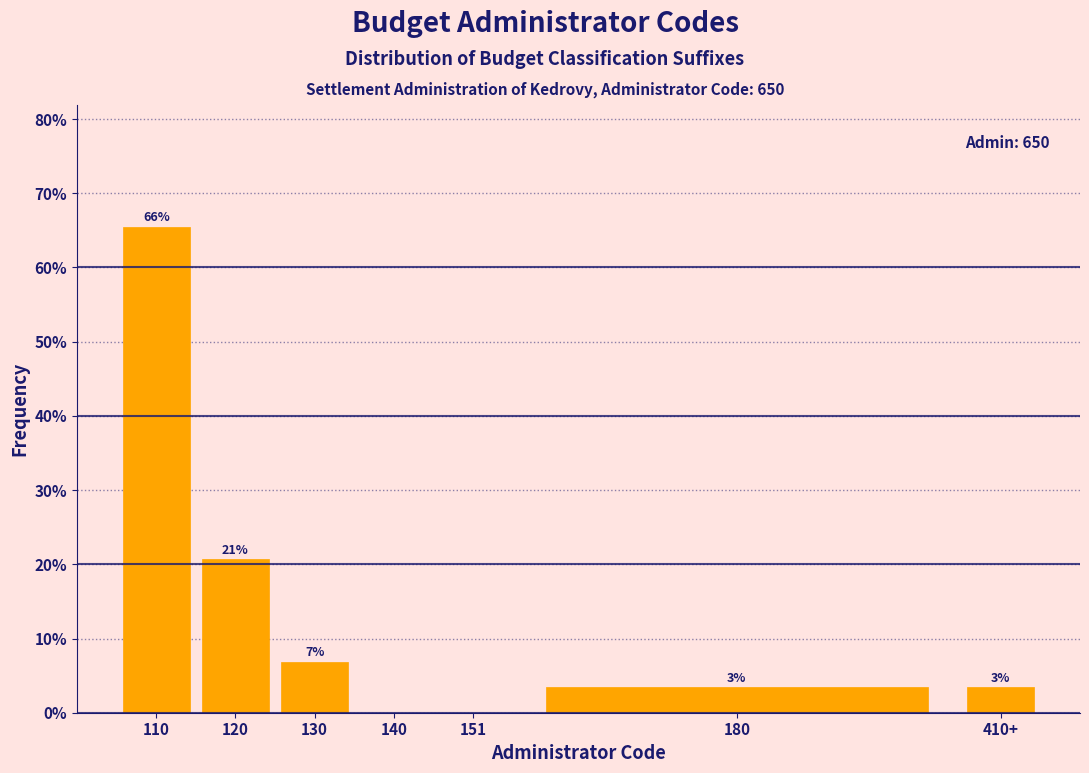

Are the bars horizontal?

No